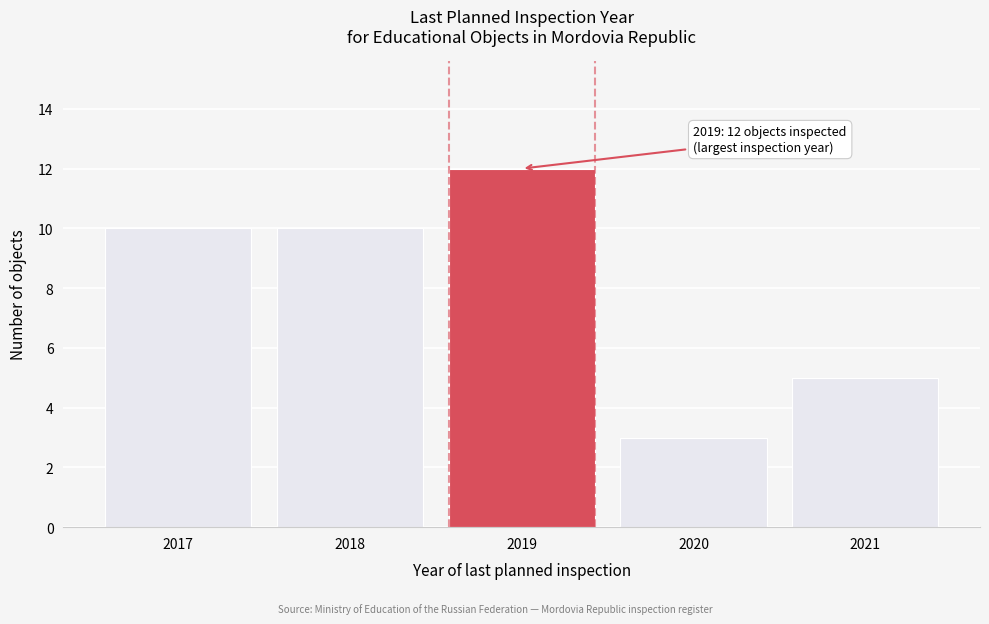

Reading left to right, what are all the values shown in this chart?

2017=10	2018=10	2019=12	2020=3	2021=5